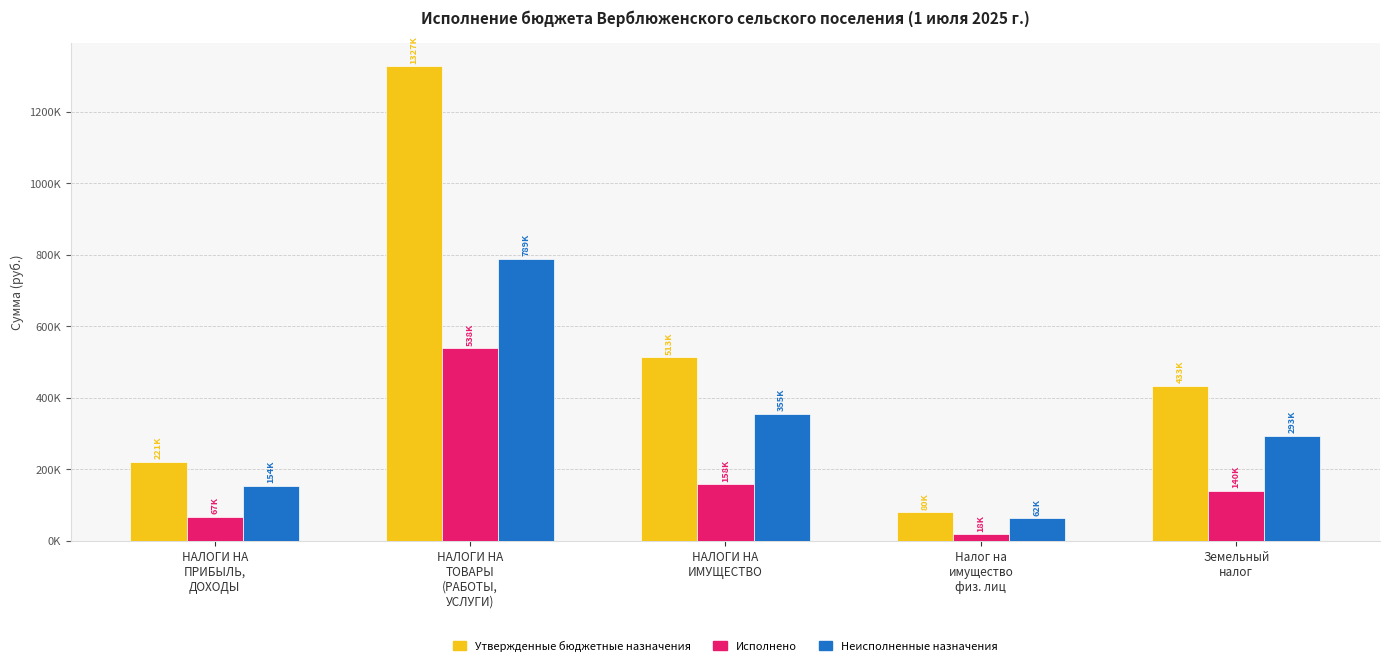

Reading right to left, extract all data points from this chart.

Утвержденные бюджетные назначения: Земельный
налог=433000.0	Налог на
имущество
физ. лиц=80000.0	НАЛОГИ НА
ИМУЩЕСТВО=513000.0	НАЛОГИ НА
ТОВАРЫ
(РАБОТЫ,
УСЛУГИ)=1326900.0	НАЛОГИ НА
ПРИБЫЛЬ,
ДОХОДЫ=221301.6
Исполнено: Земельный
налог=140253.5	Налог на
имущество
физ. лиц=17855.8	НАЛОГИ НА
ИМУЩЕСТВО=158109.3	НАЛОГИ НА
ТОВАРЫ
(РАБОТЫ,
УСЛУГИ)=538377.8	НАЛОГИ НА
ПРИБЫЛЬ,
ДОХОДЫ=67218.5
Неисполненные назначения: Земельный
налог=292746.5	Налог на
имущество
физ. лиц=62144.2	НАЛОГИ НА
ИМУЩЕСТВО=354890.7	НАЛОГИ НА
ТОВАРЫ
(РАБОТЫ,
УСЛУГИ)=788522.2	НАЛОГИ НА
ПРИБЫЛЬ,
ДОХОДЫ=154083.1